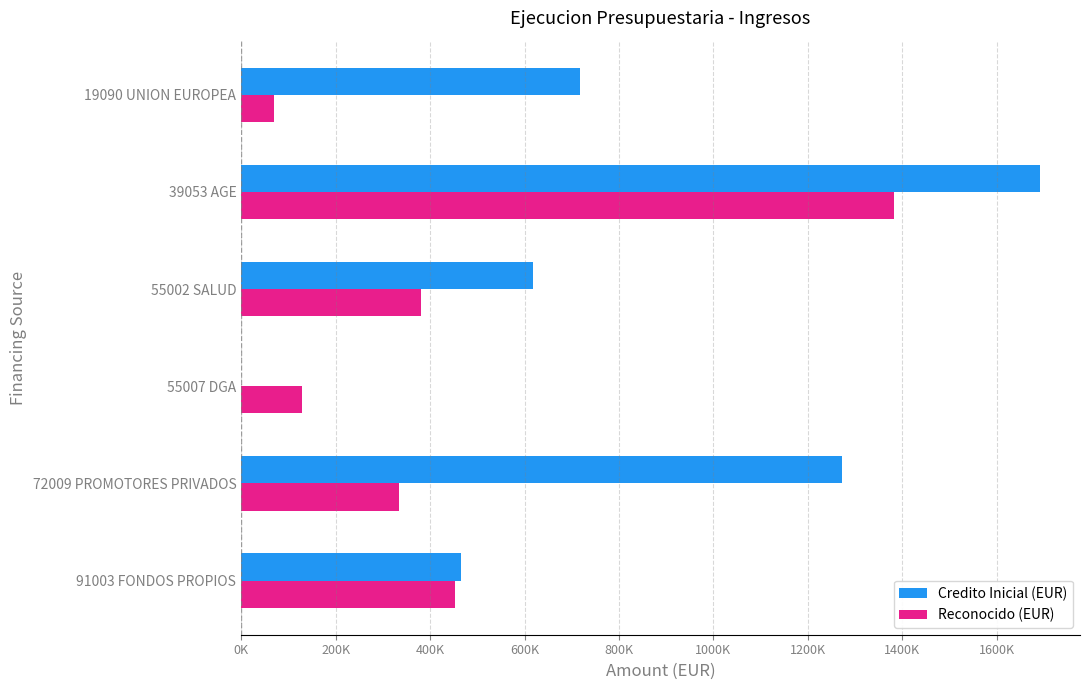

What are all the series names shown in the legend?

Credito Inicial (EUR), Reconocido (EUR)